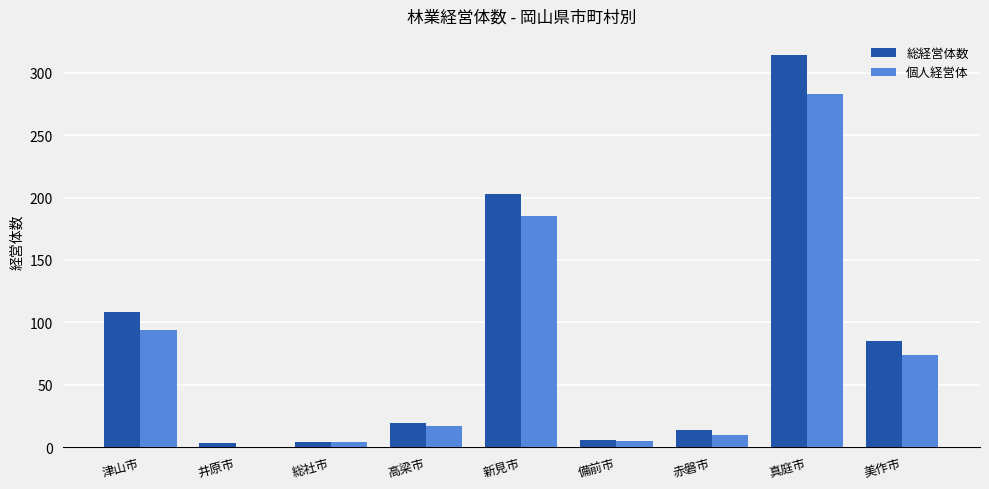

Which label corresponds to the largest value in the chart?

真庭市